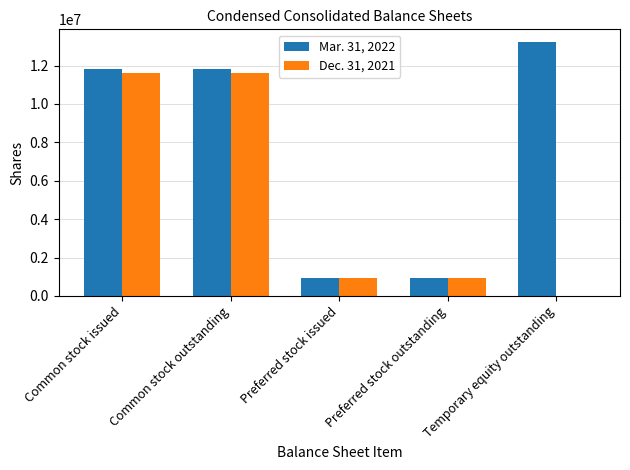

How many values in Dec. 31, 2021 are above zero?

4